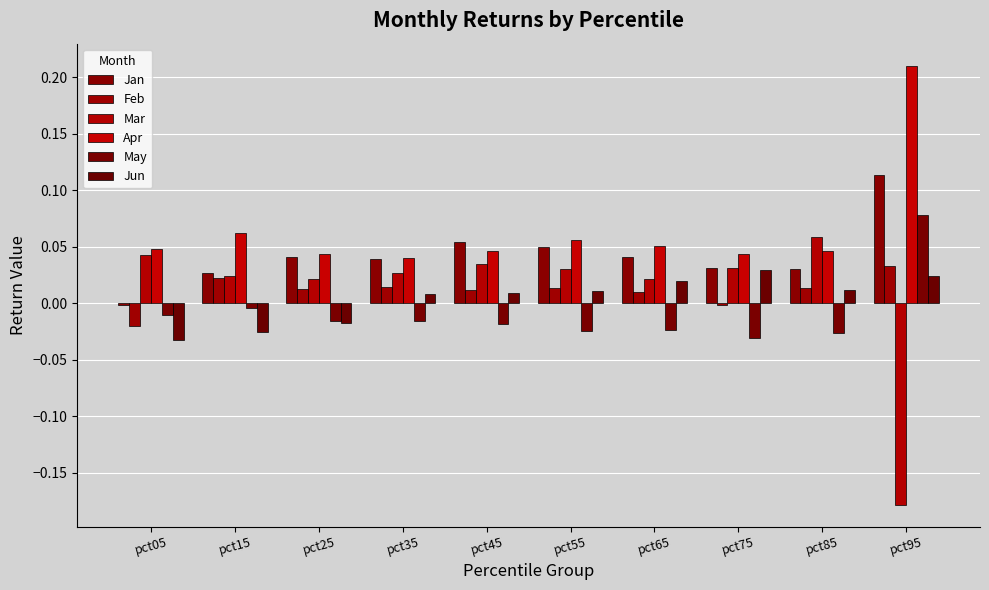

At which label does Mar first exceed 0?

pct05